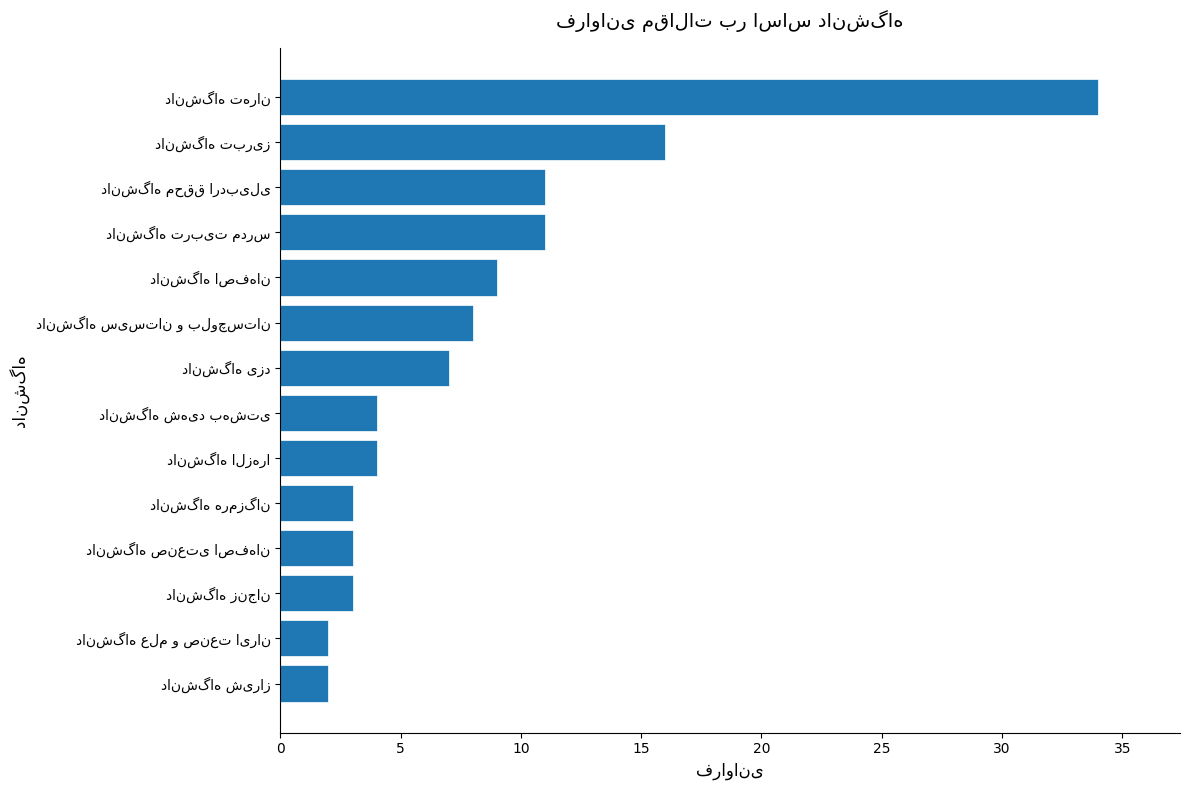

What is the maximum value shown in the chart?

34